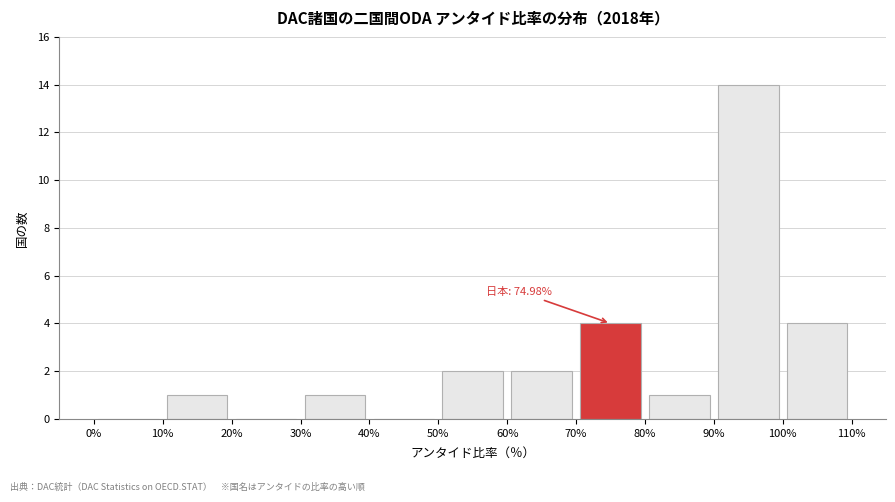

Which range on the x-axis has the tallest bar?

90% to 100%